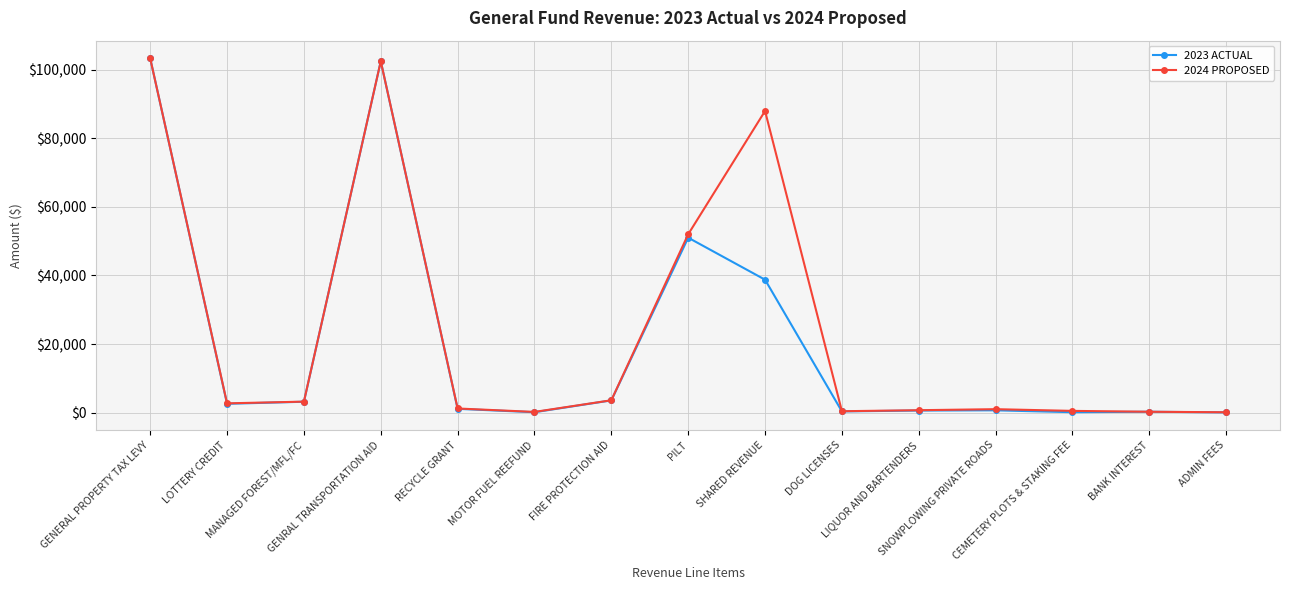

Which series changed the most between MOTOR FUEL REEFUND and FIRE PROTECTION AID?

2023 ACTUAL